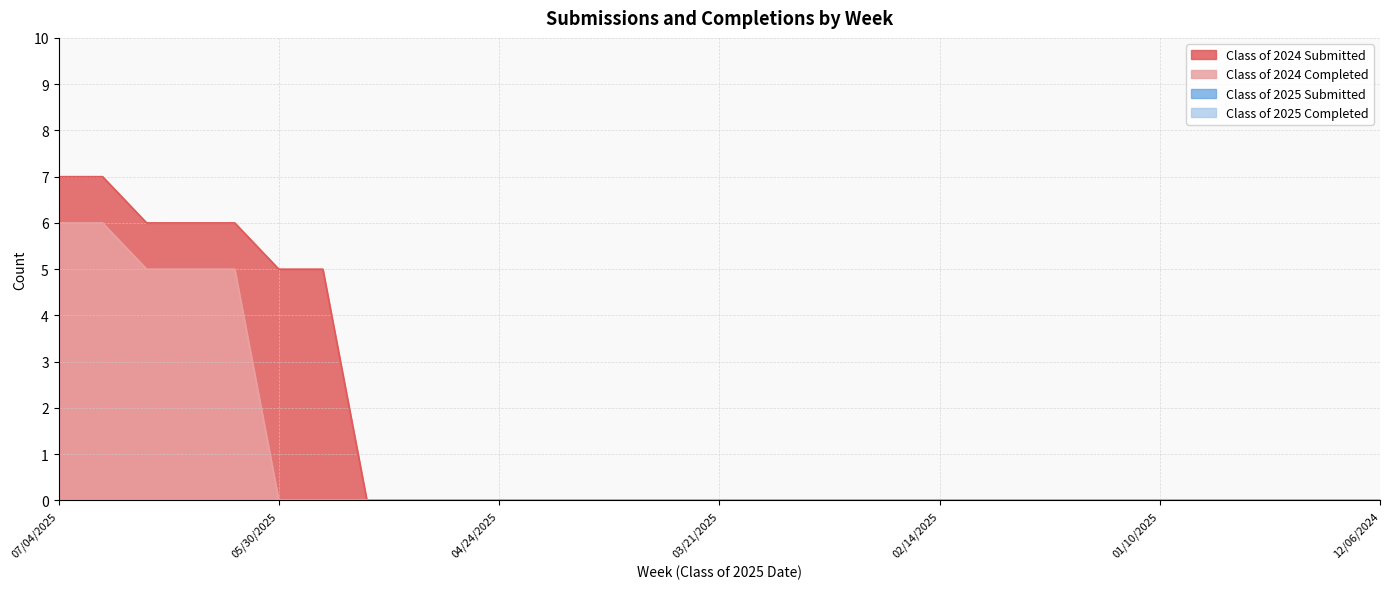

Does the chart have visible grid lines?

Yes